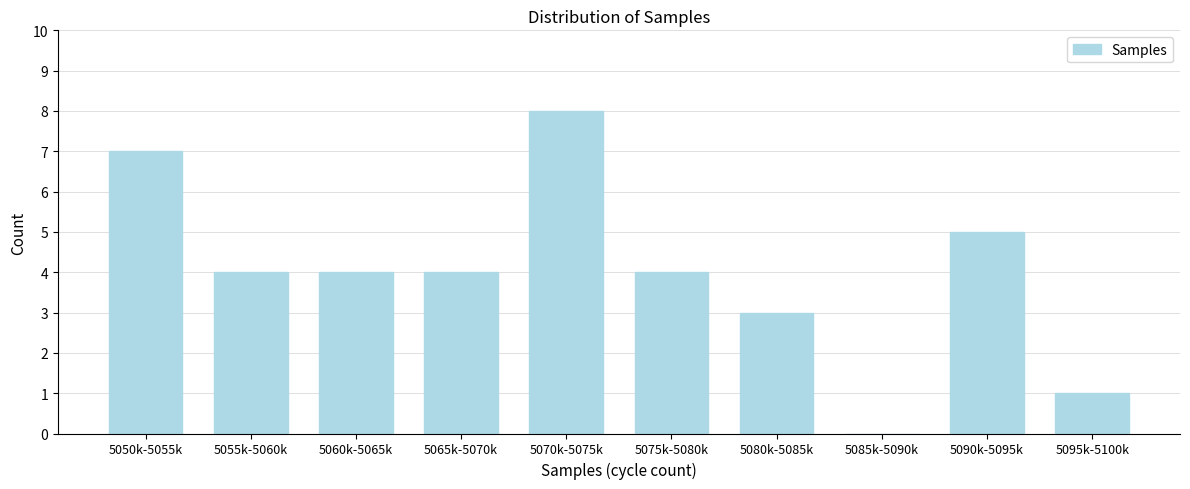

Reading left to right, transcribe all the data shown in this chart.

5050k-5055k=7	5055k-5060k=4	5060k-5065k=4	5065k-5070k=4	5070k-5075k=8	5075k-5080k=4	5080k-5085k=3	5085k-5090k=0	5090k-5095k=5	5095k-5100k=1